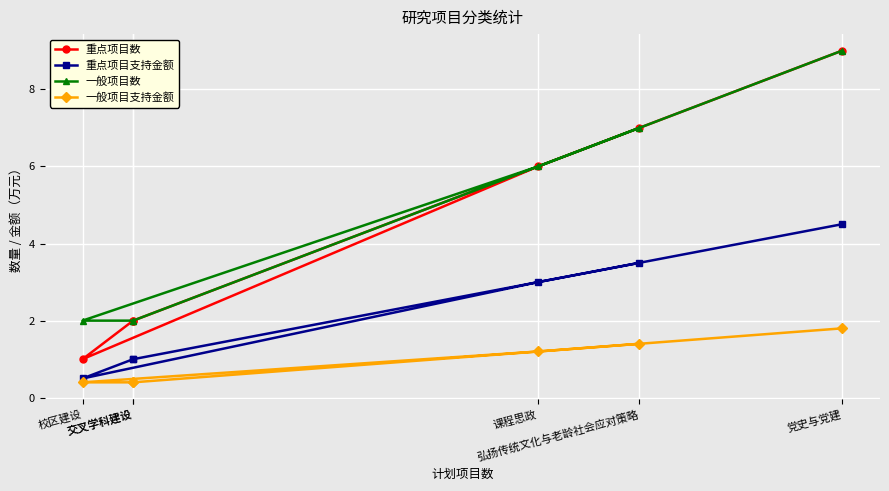

What is the value of the 一般项目数 point at the 4th from the left?

2.0